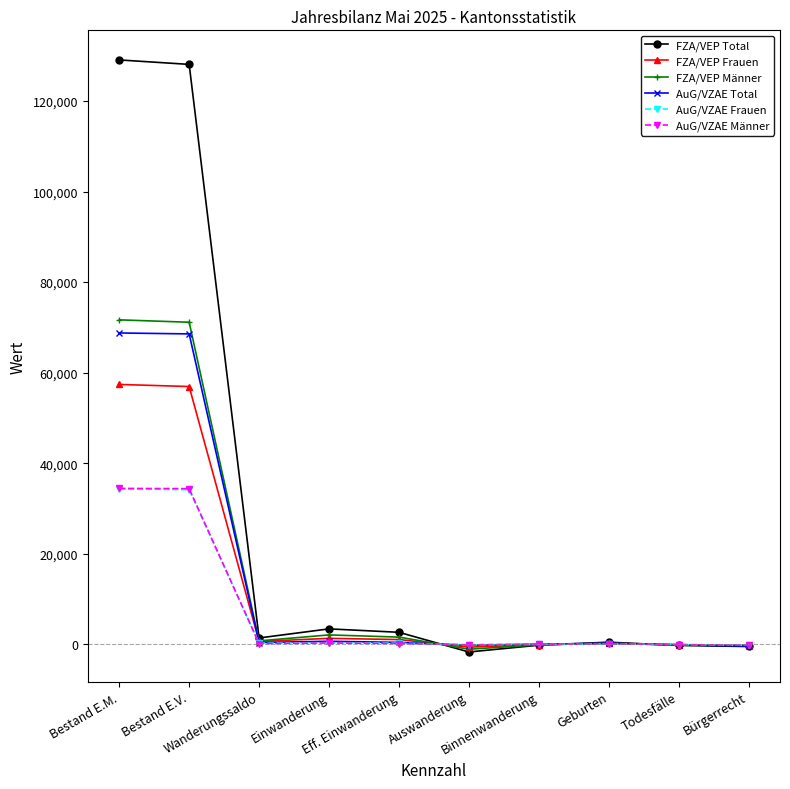

What is the maximum value for FZA/VEP Frauen?

57395